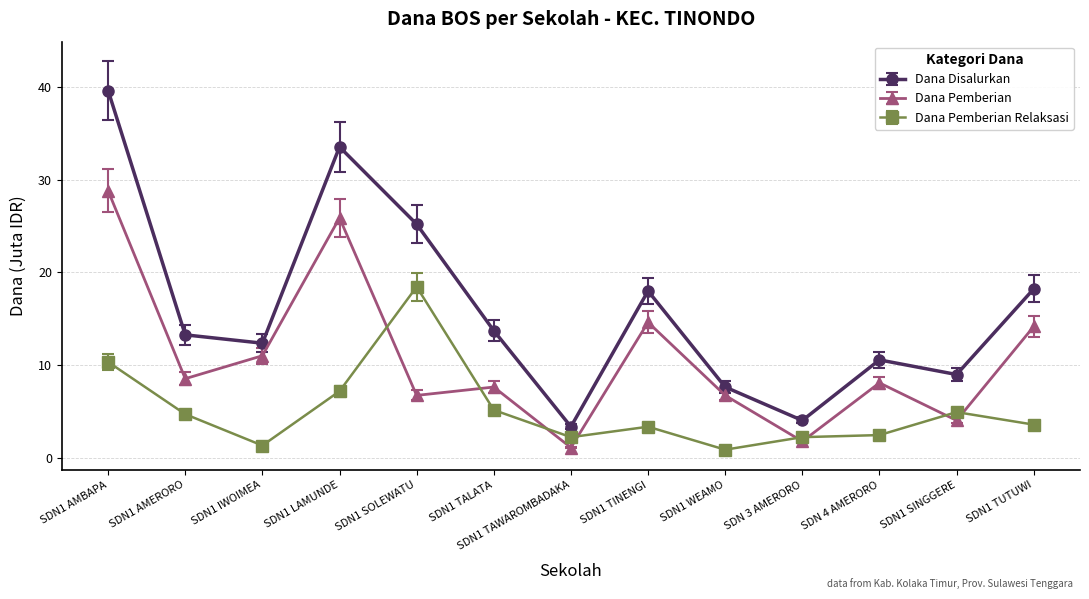

True or false: Dana Pemberian and Dana Disalurkan intersect in this chart.

False